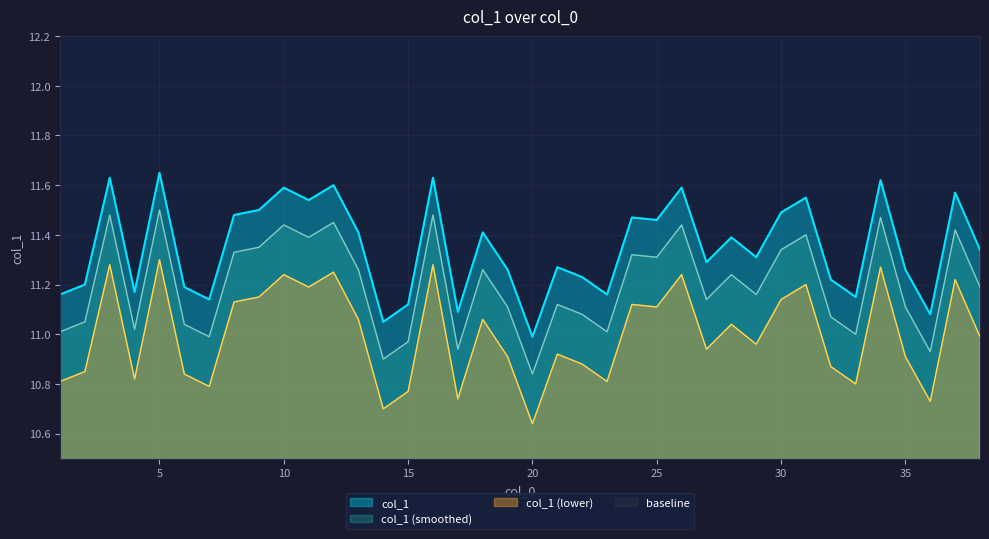

Reading left to right, transcribe all the data shown in this chart.

1=11.2	2=11.2	3=11.6	4=11.2	5=11.7	6=11.2	7=11.1	8=11.5	9=11.5	10=11.6	11=11.5	12=11.6	13=11.4	14=11.1	15=11.1	16=11.6	17=11.1	18=11.4	19=11.3	20=11.0	21=11.3	22=11.2	23=11.2	24=11.5	25=11.5	26=11.6	27=11.3	28=11.4	29=11.3	30=11.5	31=11.6	32=11.2	33=11.2	34=11.6	35=11.3	36=11.1	37=11.6	38=11.3